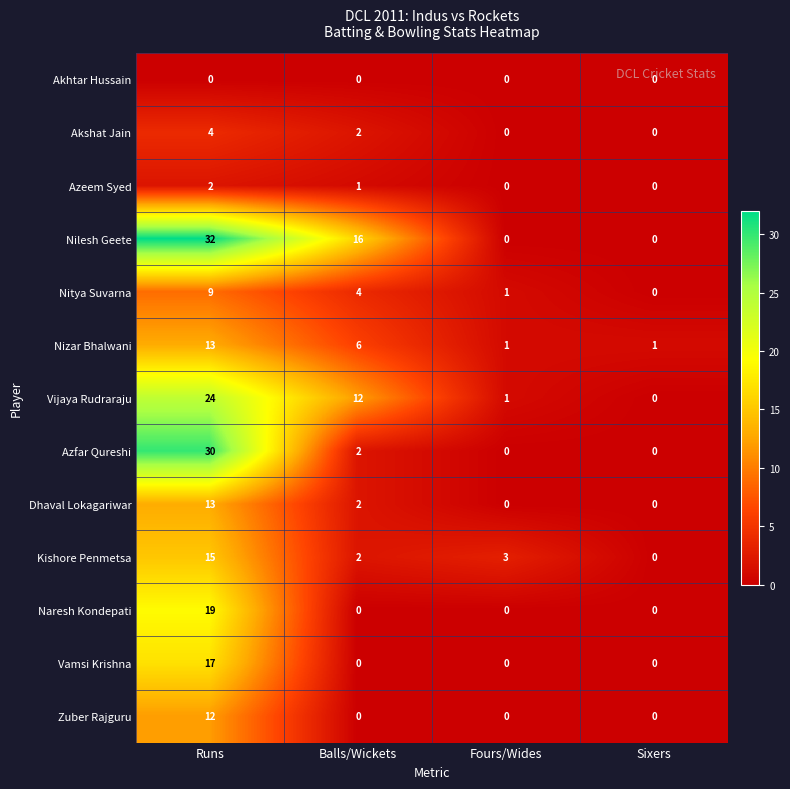

At which label is Akshat Jain closest to 2?

Balls/Wickets